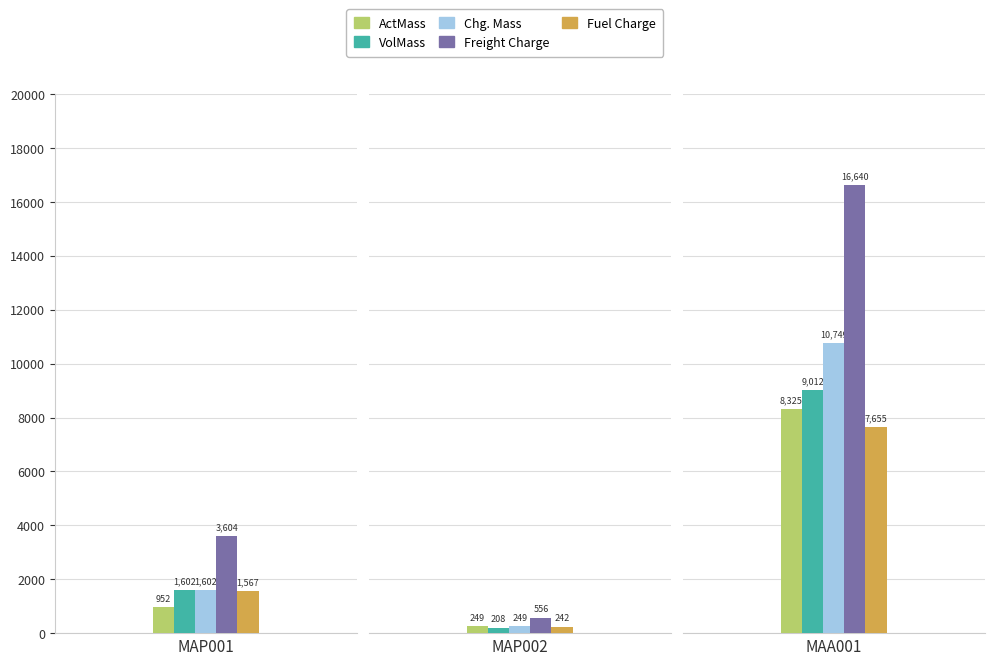

How many groups of bars are there?

3